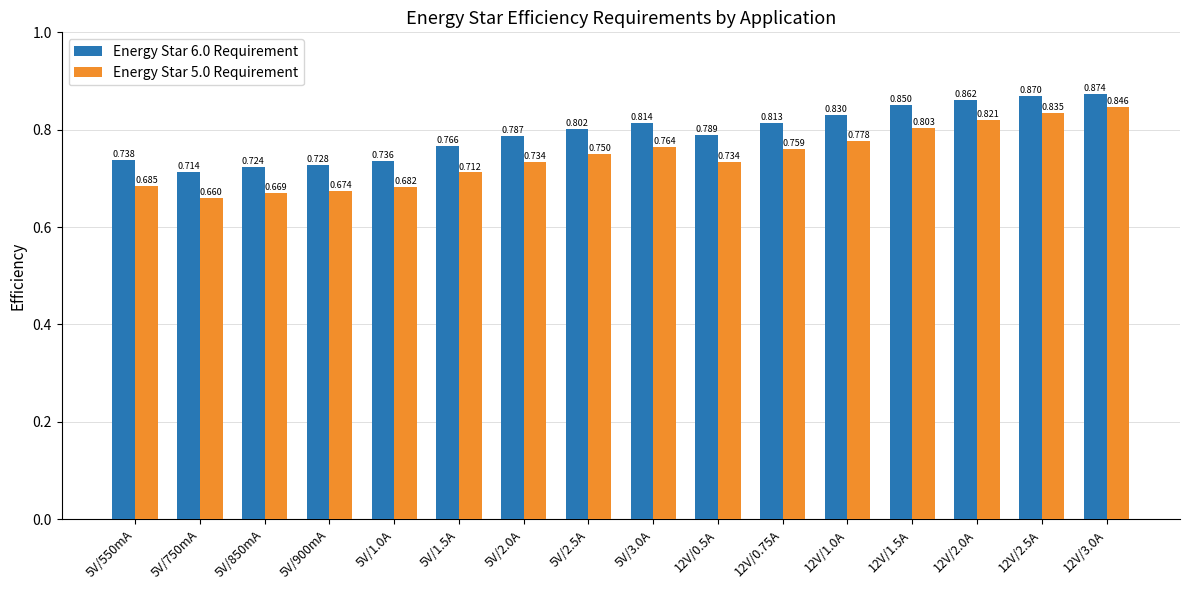

What are all the series names shown in the legend?

Energy Star 6.0 Requirement, Energy Star 5.0 Requirement